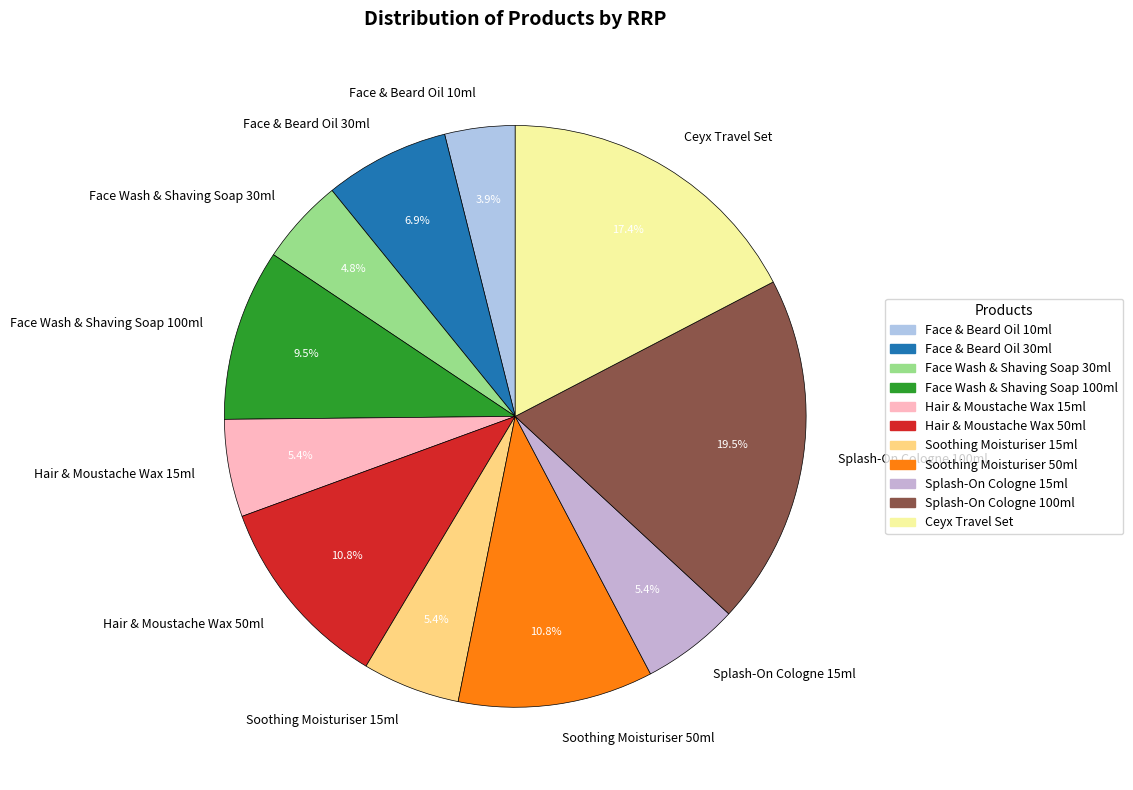

True or false: Face & Beard Oil 30ml accounts for 7% of the total.

True